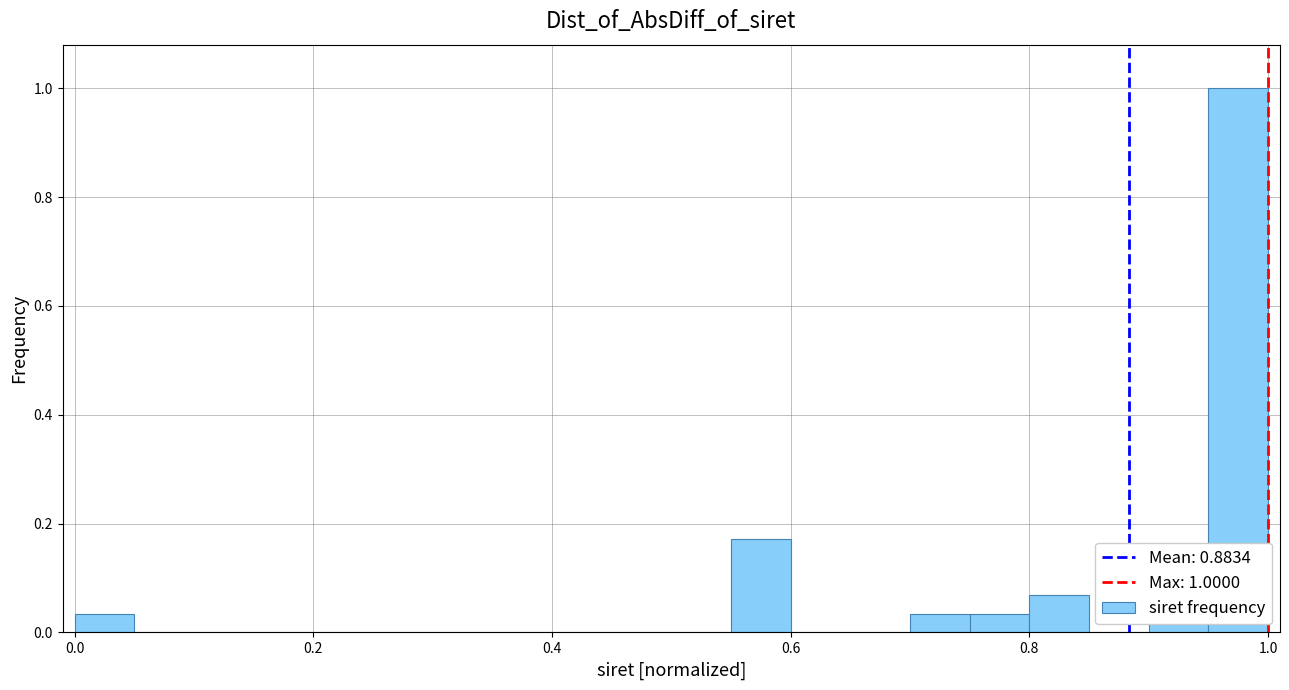

Around what value on the x-axis is the tallest bar? Give the approximate position of its centre, as read against the axis.

0.98